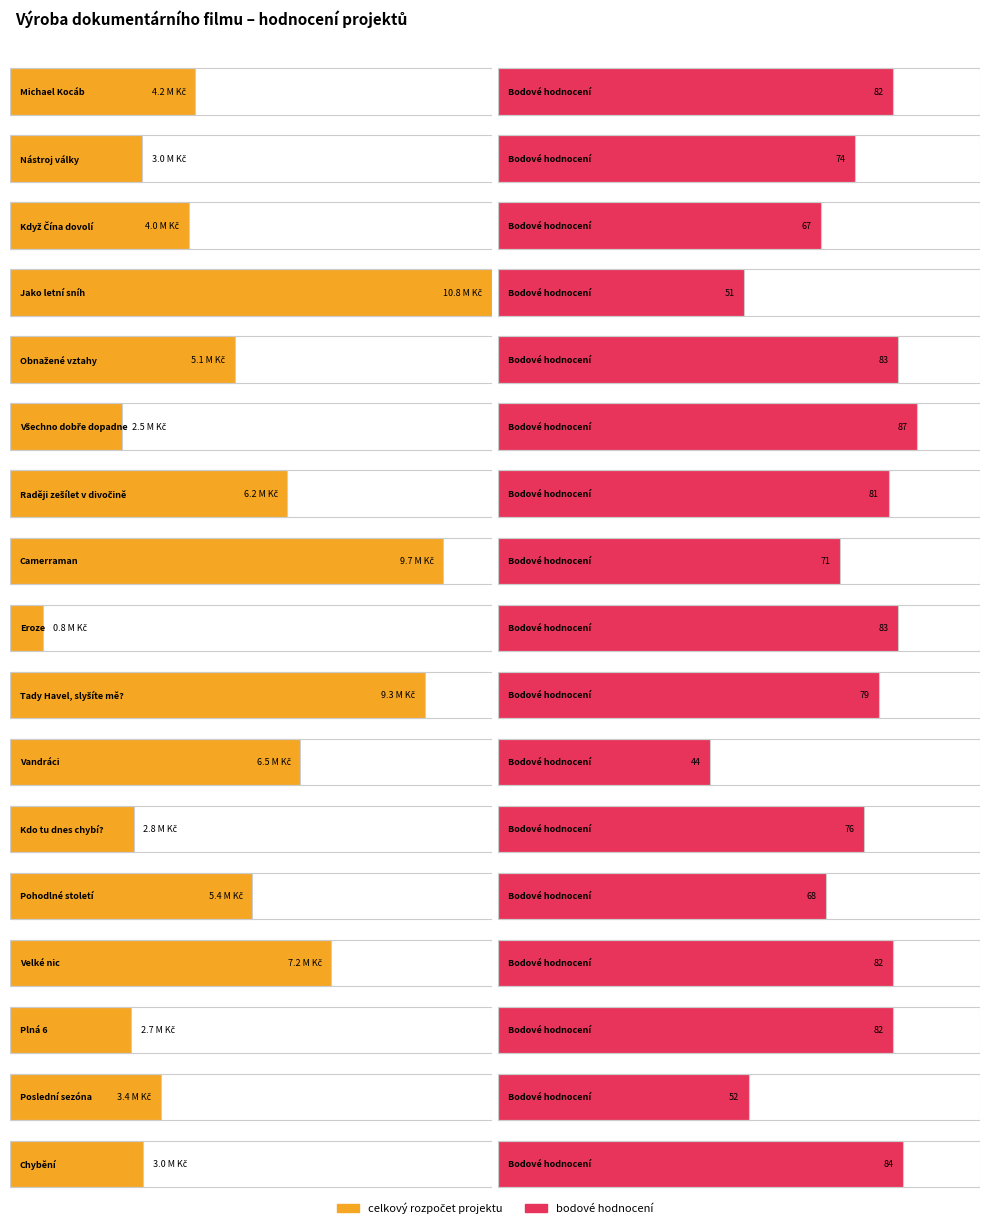

What is the maximum value for bodové hodnocení?

87